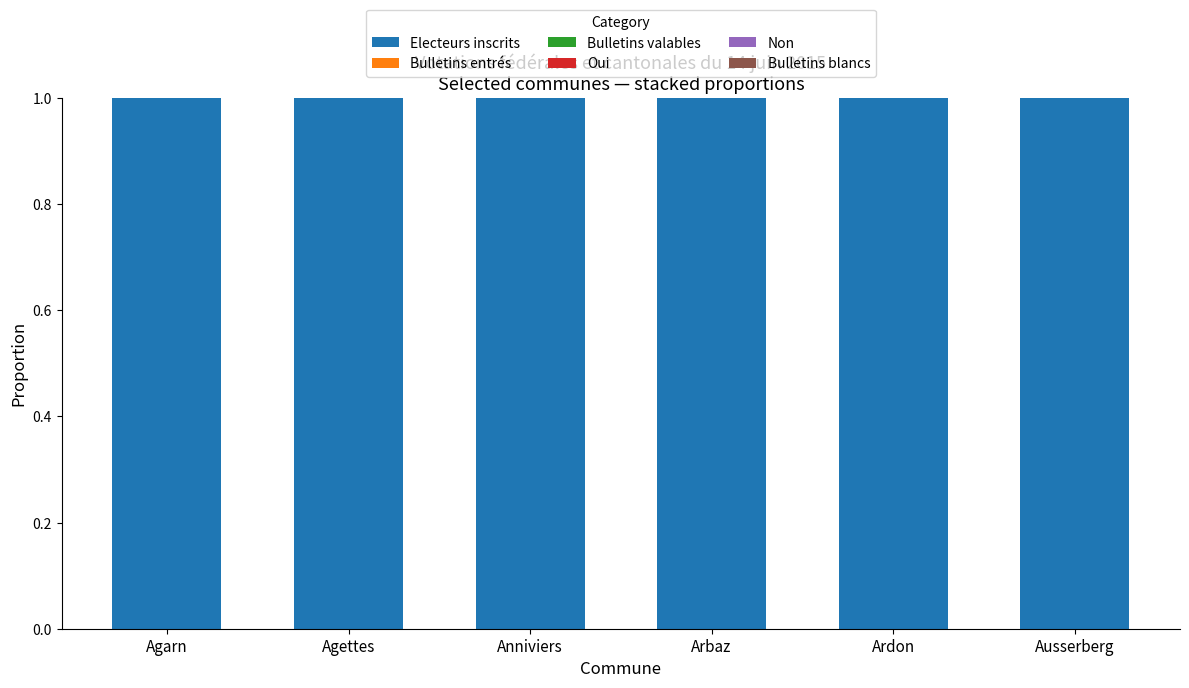

At how many categories does at least one series exceed 0?

6